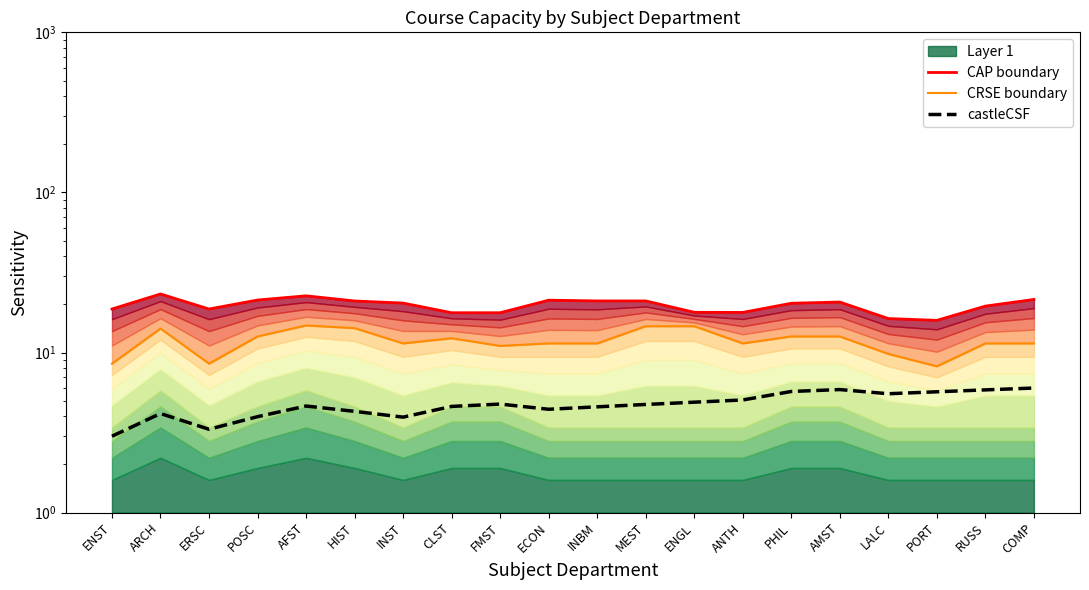

Reading left to right, transcribe all the data shown in this chart.

CAP boundary: 18.7	23.2	18.7	21.3	22.6	21.0	20.4	17.7	17.7	21.2	21.0	21.0	17.8	17.8	20.3	20.7	16.3	15.9	19.5	21.4
CRSE boundary: 8.5	14.1	8.5	12.6	14.8	14.2	11.4	12.3	11.0	11.4	11.4	14.6	14.6	11.4	12.6	12.6	9.8	8.2	11.4	11.4
castleCSF: 3.0	4.2	3.3	4.0	4.6	4.3	3.9	4.6	4.8	4.4	4.6	4.7	4.9	5.1	5.7	5.9	5.5	5.7	5.8	6.0